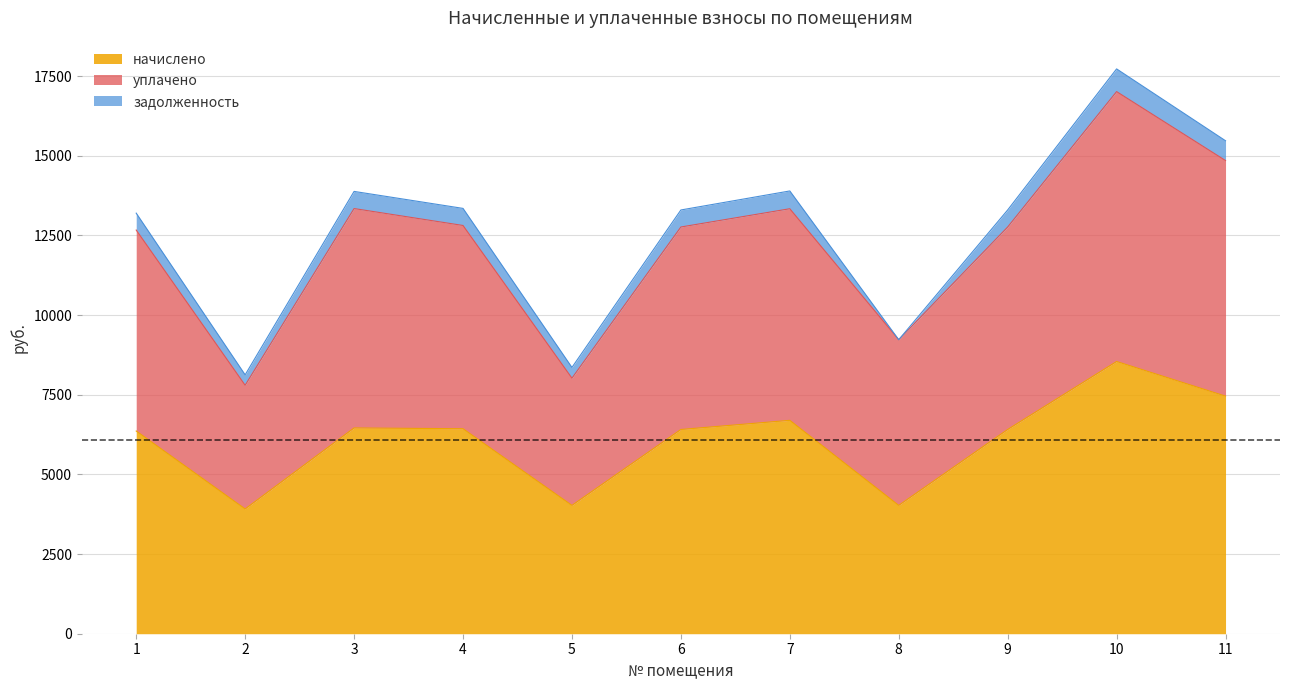

What is the greatest value displayed?

17014.1